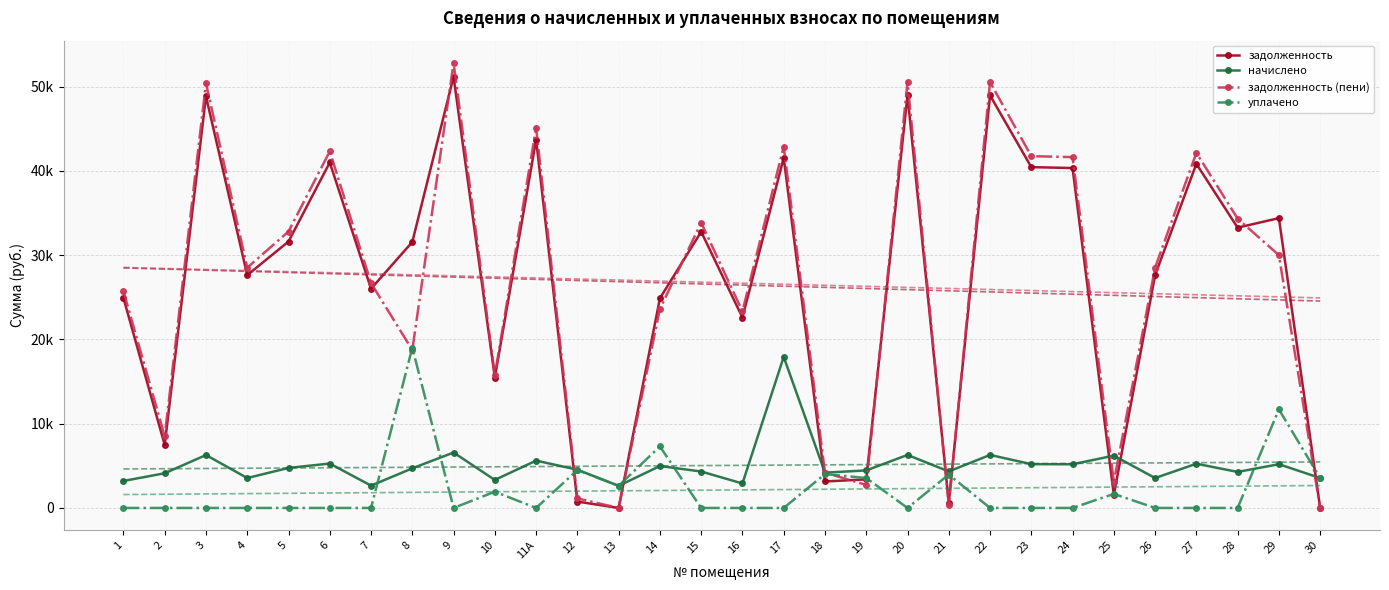

Reading right to left, list all the values displayed in this chart.

задолженность: 30=0.0	29=34395.0	28=33266.6	27=40837.3	26=27630.0	25=1552.2	24=40339.8	23=40450.4	22=48960.3	21=642.5	20=48960.3	19=3392.1	18=3143.5	17=41555.6	16=22601.5	15=32781.5	14=24882.0	13=0.0	12=756.6	11А=43710.6	10=15482.2	9=51170.7	8=31567.2	7=26018.5	6=41003.0	5=31617.1	4=27630.0	3=48849.9	2=7478.8	1=24922.2
начислено: 30=3552.0	29=5193.0	28=4276.6	27=5249.9	26=3552.0	25=6208.9	24=5185.9	23=5200.1	22=6294.1	21=4333.4	20=6294.1	19=4454.2	18=4191.4	17=17925.1	16=2905.6	15=4326.4	14=4972.8	13=2628.5	12=4539.5	11А=5619.2	10=3324.7	9=6578.3	8=4702.8	7=2649.8	6=5271.1	5=4752.6	4=3552.0	3=6280.0	2=4120.3	1=3203.9
задолженность (пени): 30=0.0	29=29998.3	28=34335.7	27=42149.8	26=28518.0	25=3104.5	24=41636.3	23=41750.4	22=50533.8	21=361.1	20=50533.8	19=2729.7	18=4191.4	17=42891.1	16=23327.9	15=33863.1	14=23625.2	13=0.0	12=1134.9	11А=45115.4	10=15759.4	9=52815.2	8=18742.9	7=26681.0	6=42320.8	5=32805.2	4=28518.0	3=50419.9	2=8508.9	1=25723.2
уплачено: 30=3552.0	29=11695.0	28=0.0	27=0.0	26=0.0	25=1668.3	24=0.0	23=0.0	22=0.0	21=3964.8	20=0.0	19=3552.0	18=4021.4	17=0.0	16=0.0	15=0.0	14=7300.0	13=2630.8	12=4494.3	11А=0.0	10=1929.4	9=0.0	8=19015.0	7=0.0	6=0.0	5=0.0	4=0.0	3=0.0	2=0.0	1=0.0